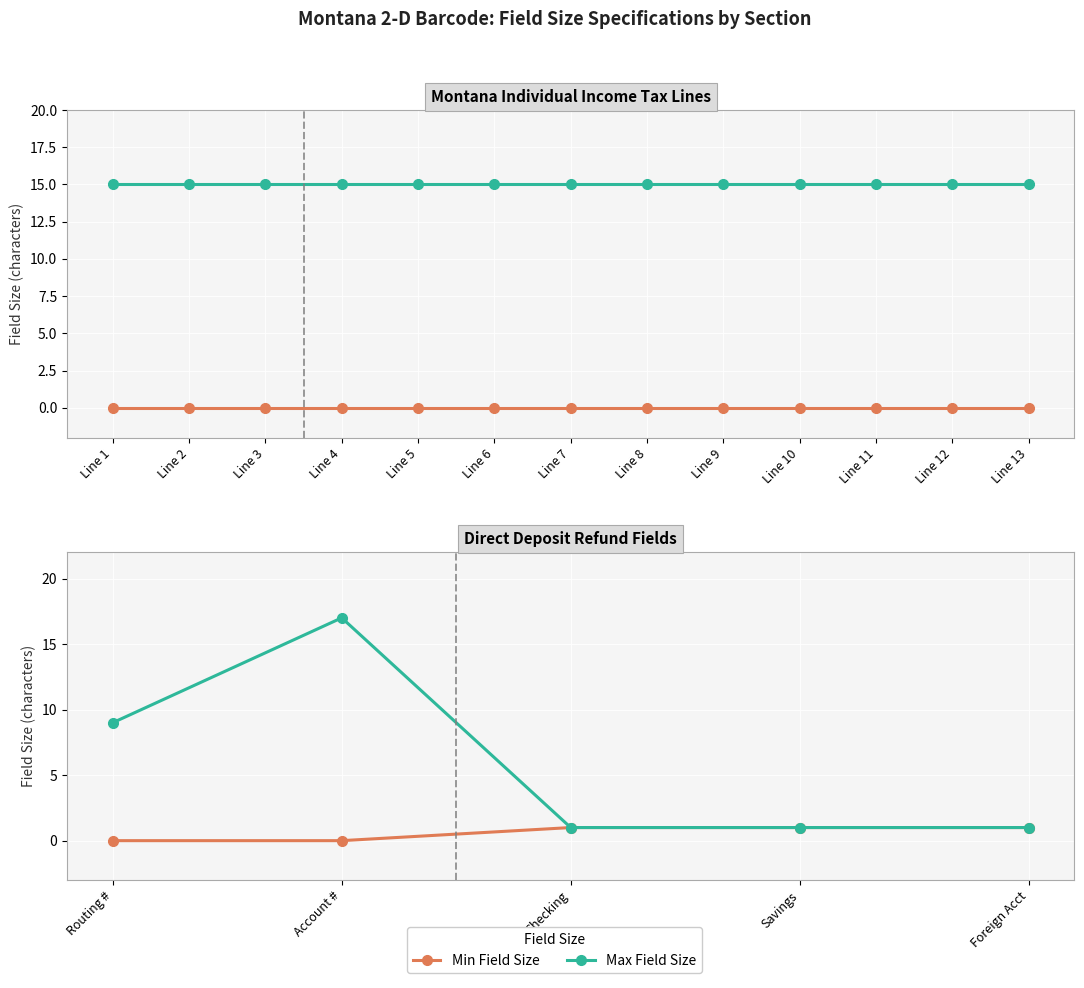

In Max Field Size, how many points are higher than both neighbors (excluding endpoints)?

1